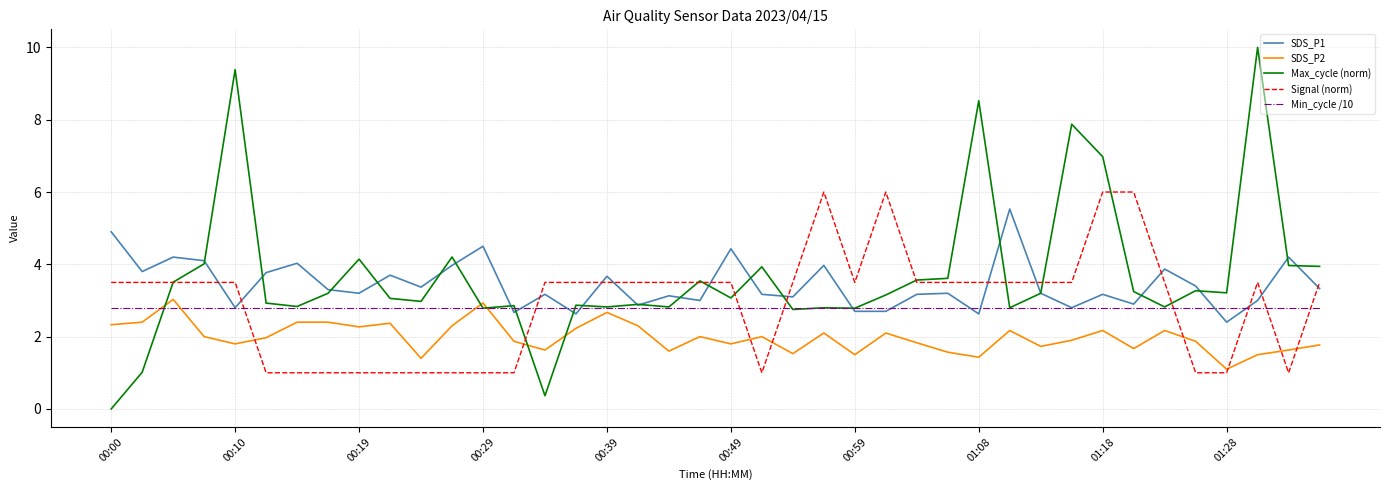

Does the chart display data point markers on the line(s)?

No